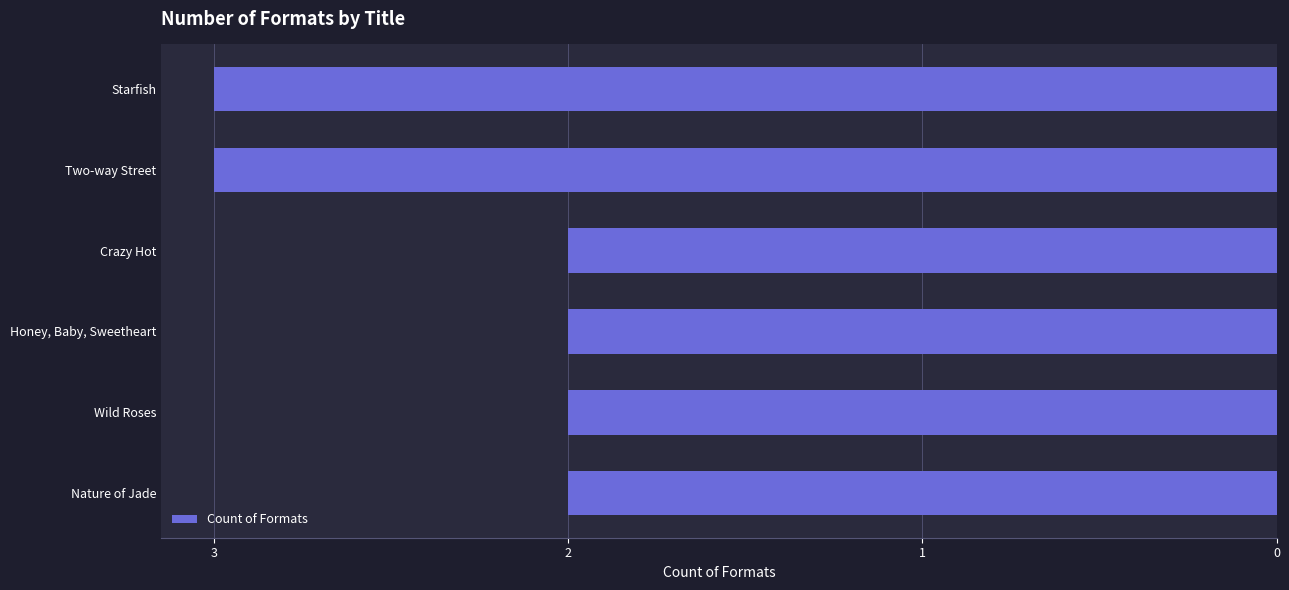

Reading top to bottom, what are all the values shown in this chart?

3	3	2	2	2	2